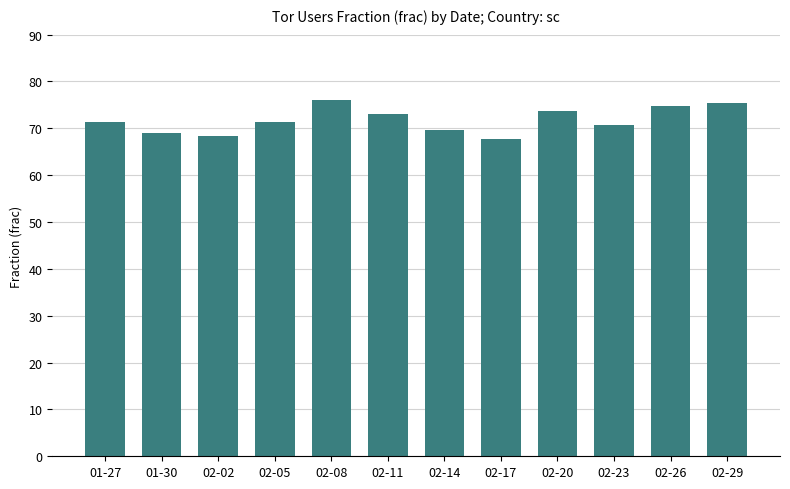

Is it true that the value at 02-26 is 74.7?

True